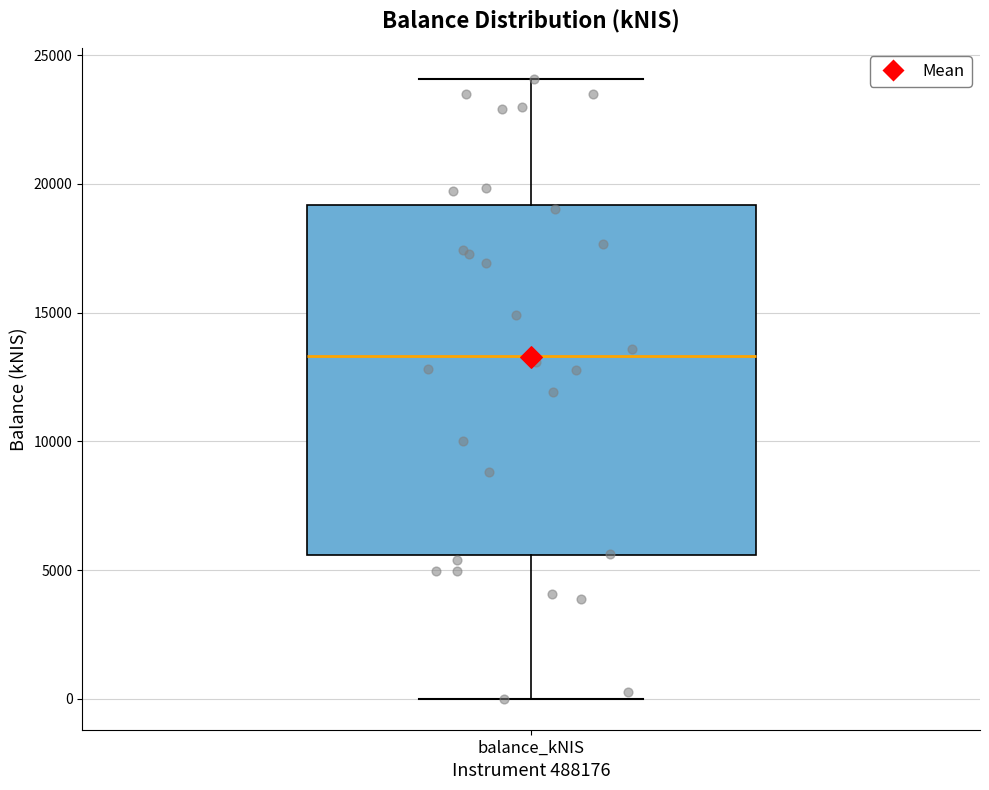

Where does the upper whisker of the box for balance_kNIS end on the y-axis? The values are not printed on the chart, so give them approximately, as read against the axis.

24000